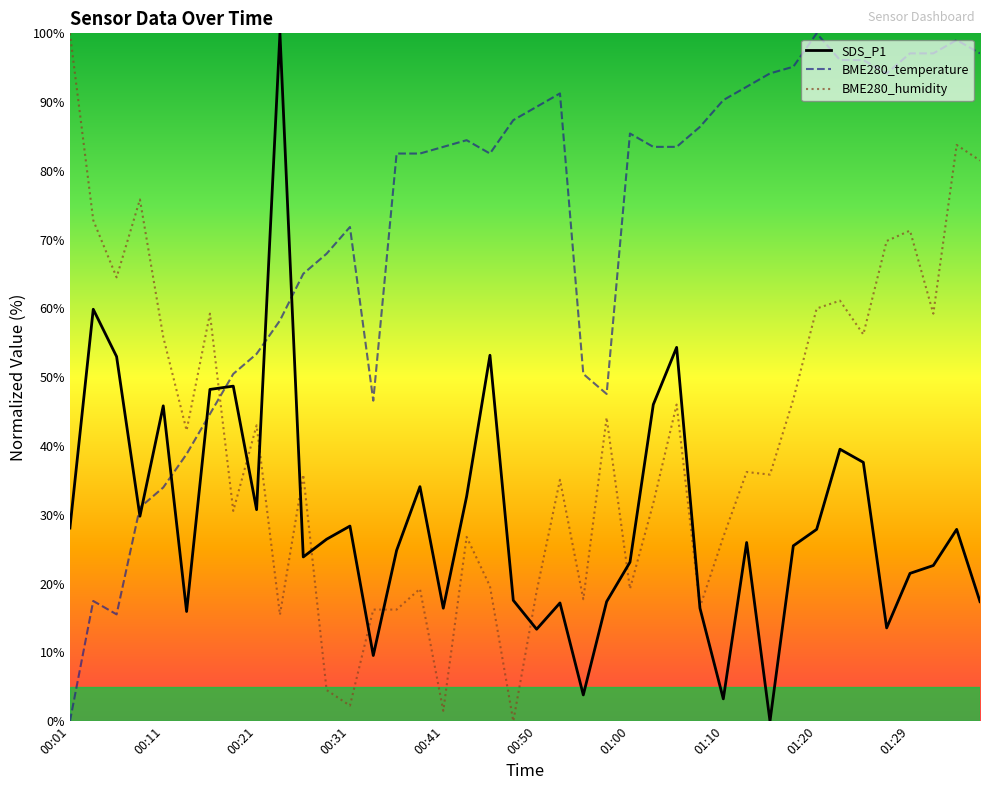

What is the maximum value for SDS_P1?

100.0